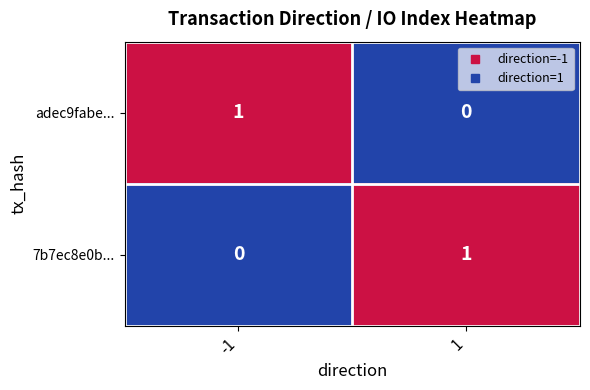

At -1, list the series in order from smallest to largest.

7b7ec8e0b..., adec9fabe...